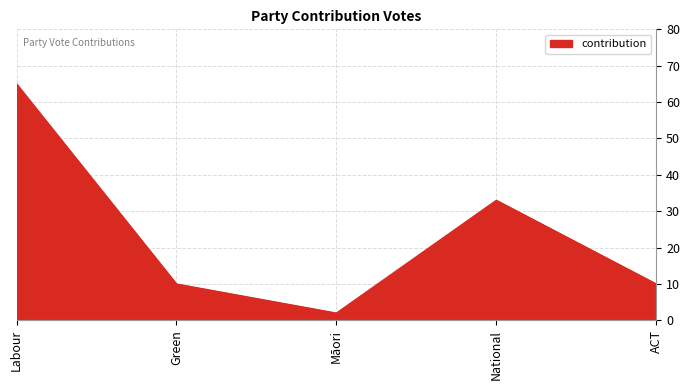

Reading left to right, what are all the values shown in this chart?

65	10	2	33	10